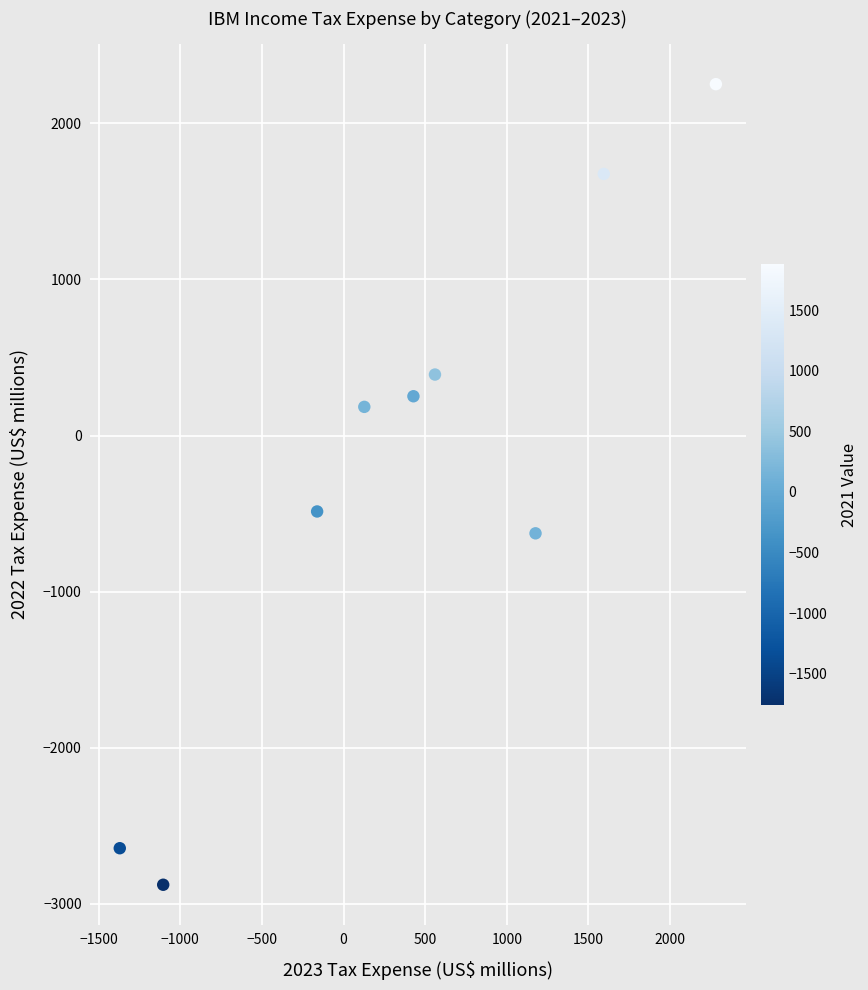

What Y value in the scatter plot is closest to -313?

-486